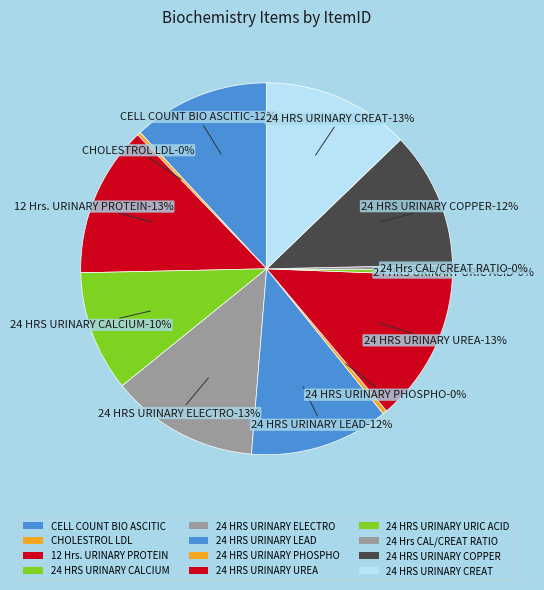

What is the total percentage of 24 Hrs URINARY CALCIUM/CREATININE RATIO and 24 HOURS URINARY URIC ACID?

0.9%